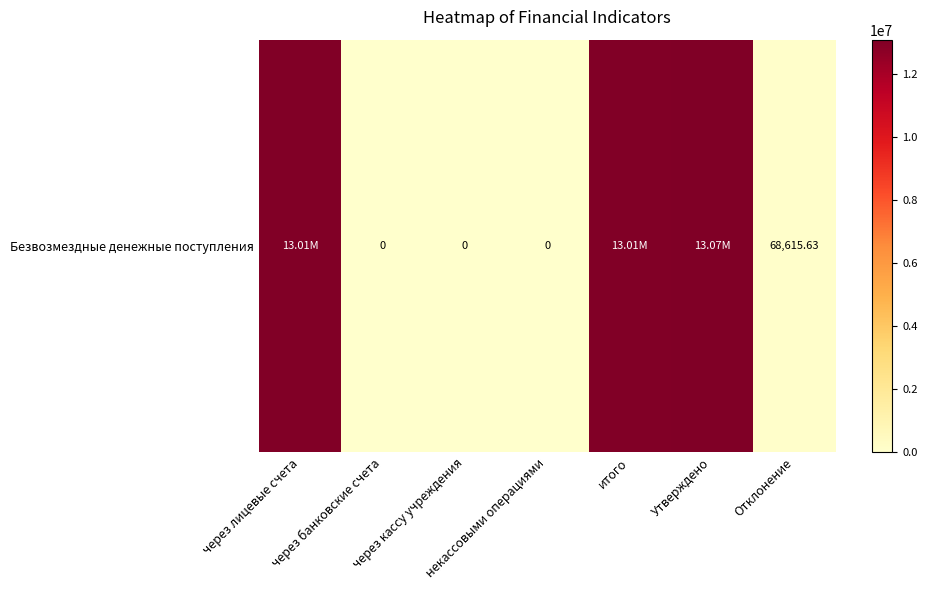

What is the difference between the values at итого and Утверждено?

68615.6